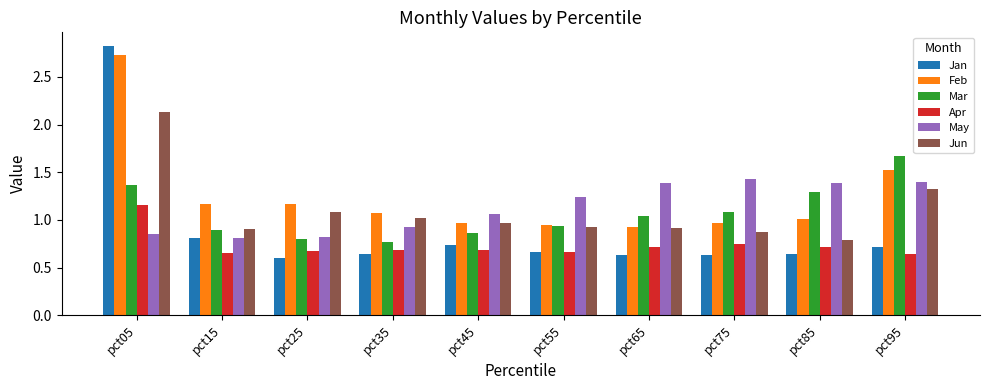

How many bars are there in each group?

6